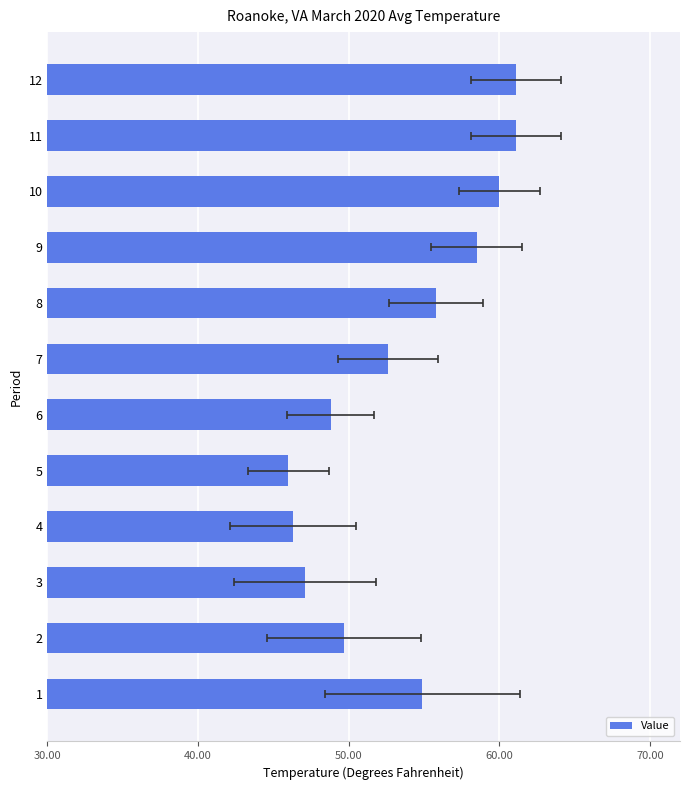

The value at 10 is 24.7. True or false?

False